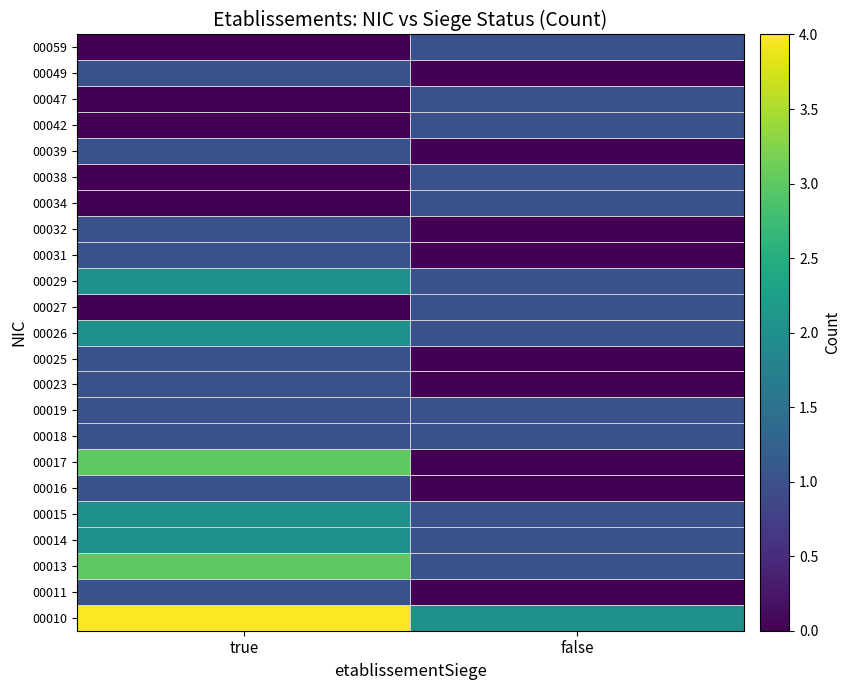

Which category has the highest value across all series?

true